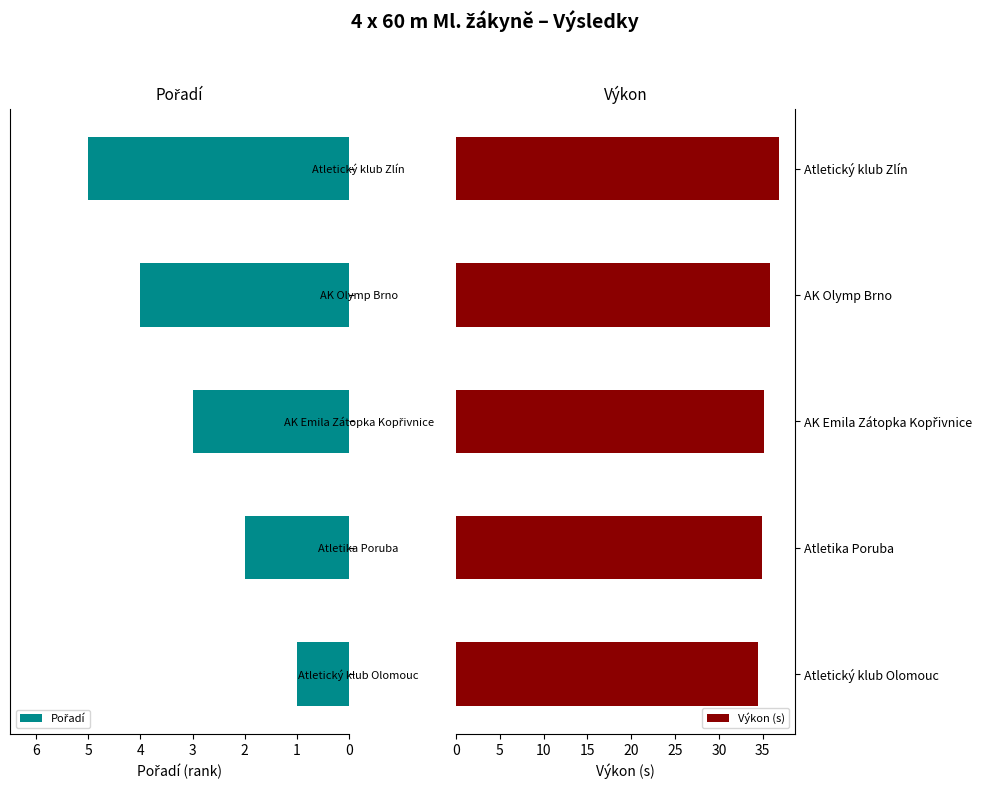

Read the Výkon (s) value at Atletický klub Olomouc.

34.5